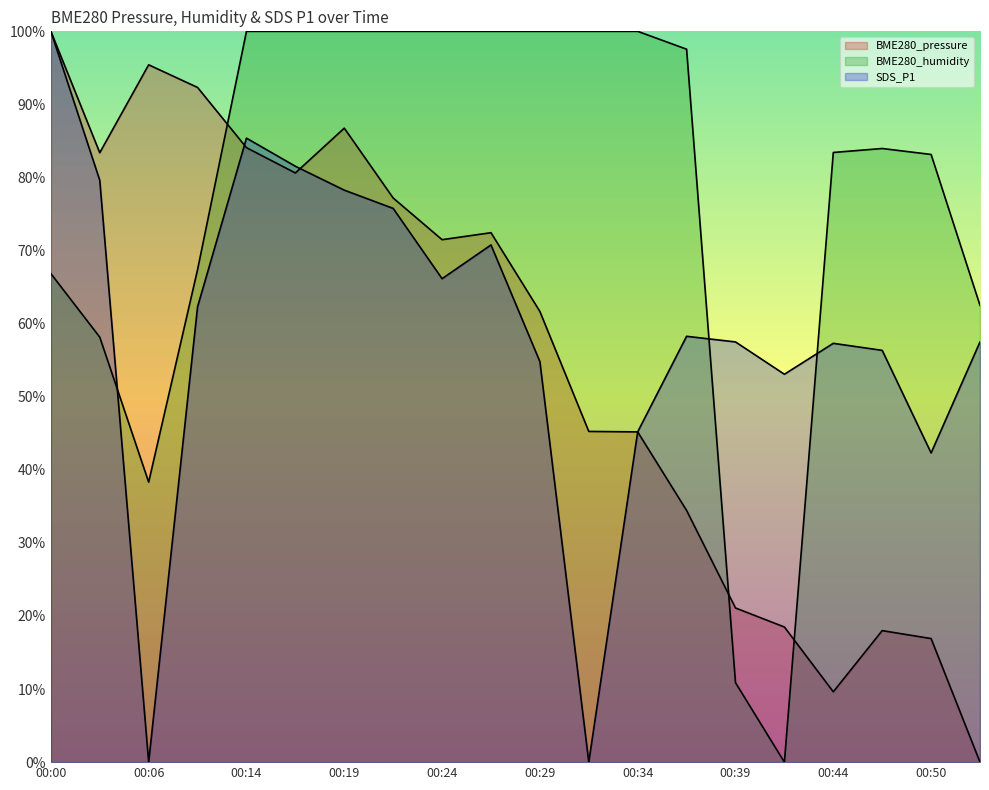

Is it true that BME280_humidity equals 0.5 at 00:24?

False